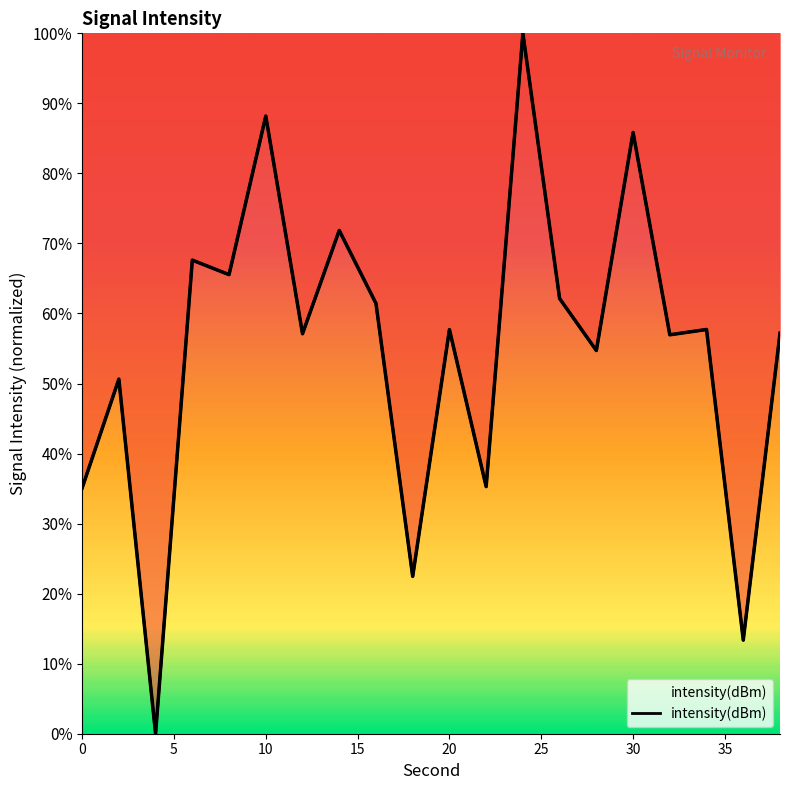

How many points are higher than both their immediate neighbors (excluding endpoints)?

8